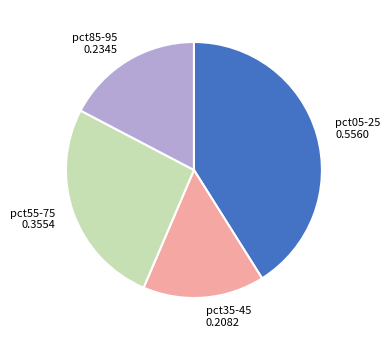

Combined, do pct55-75 0.3554 and pct05-25 0.5560 account for over 50%?

Yes